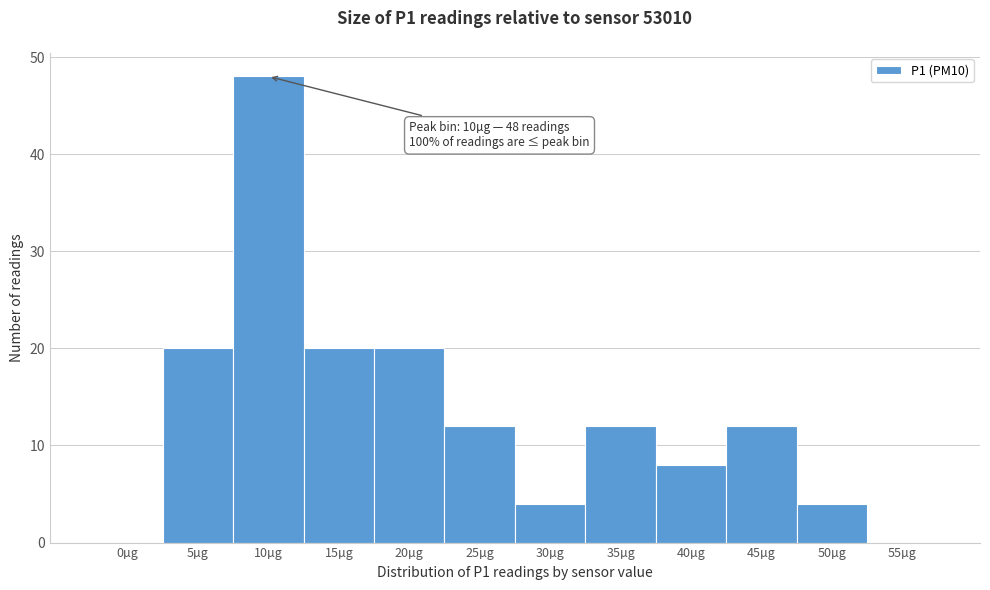

Reading left to right, list all the values displayed in this chart.

0µg=0	5µg=20	10µg=48	15µg=20	20µg=20	25µg=12	30µg=4	35µg=12	40µg=8	45µg=12	50µg=4	55µg=0